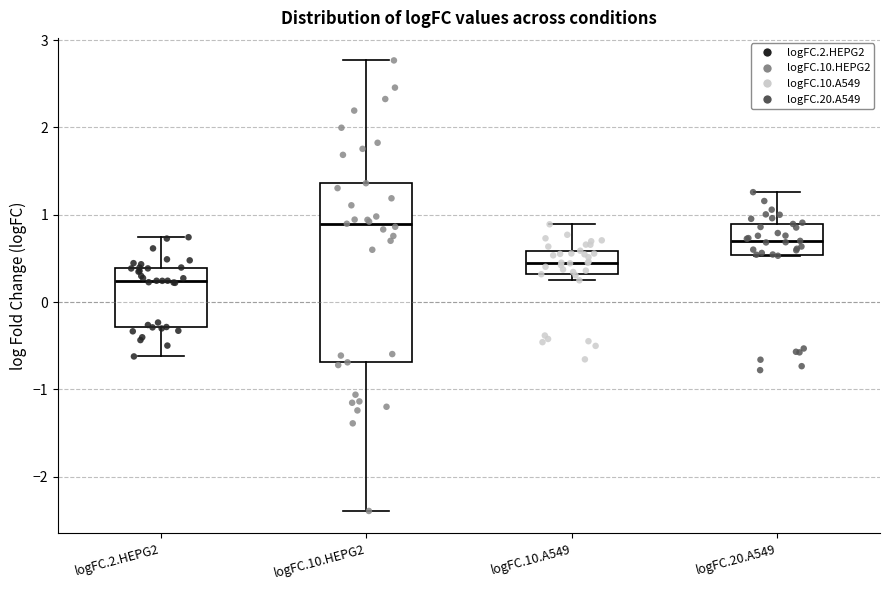

Which box is the tallest, from its lower edge to its upper edge?

logFC.10.HEPG2